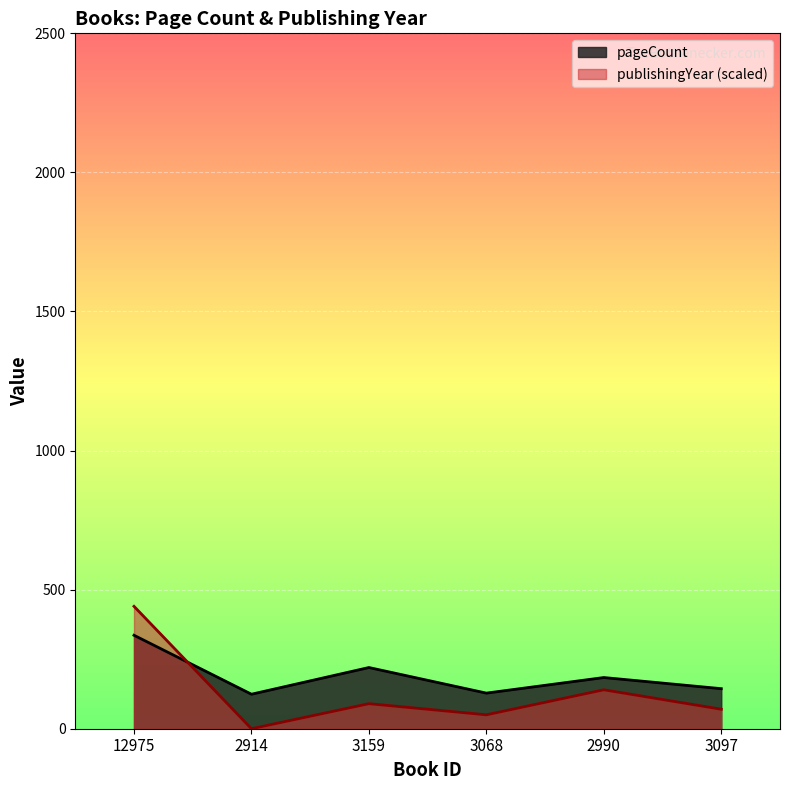

True or false: pageCount has a value of 128 at 3068.

True